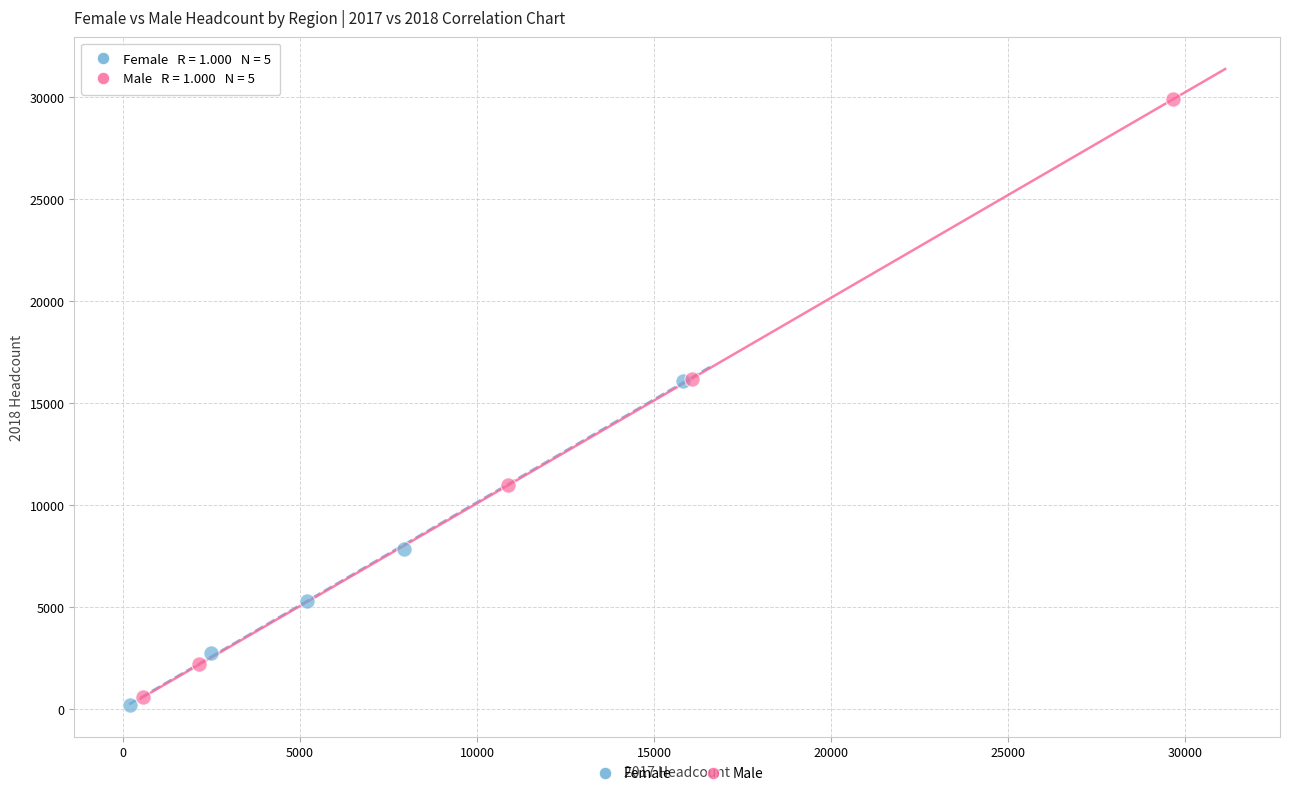

What are all the series names shown in the legend?

Female, Male